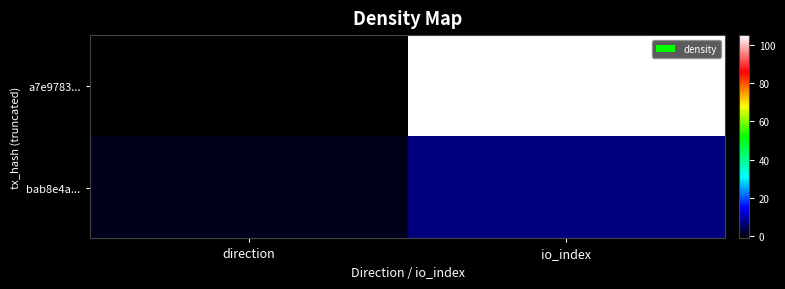

List the series in order of their peak value, lowest first.

bab8e4a..., a7e9783...